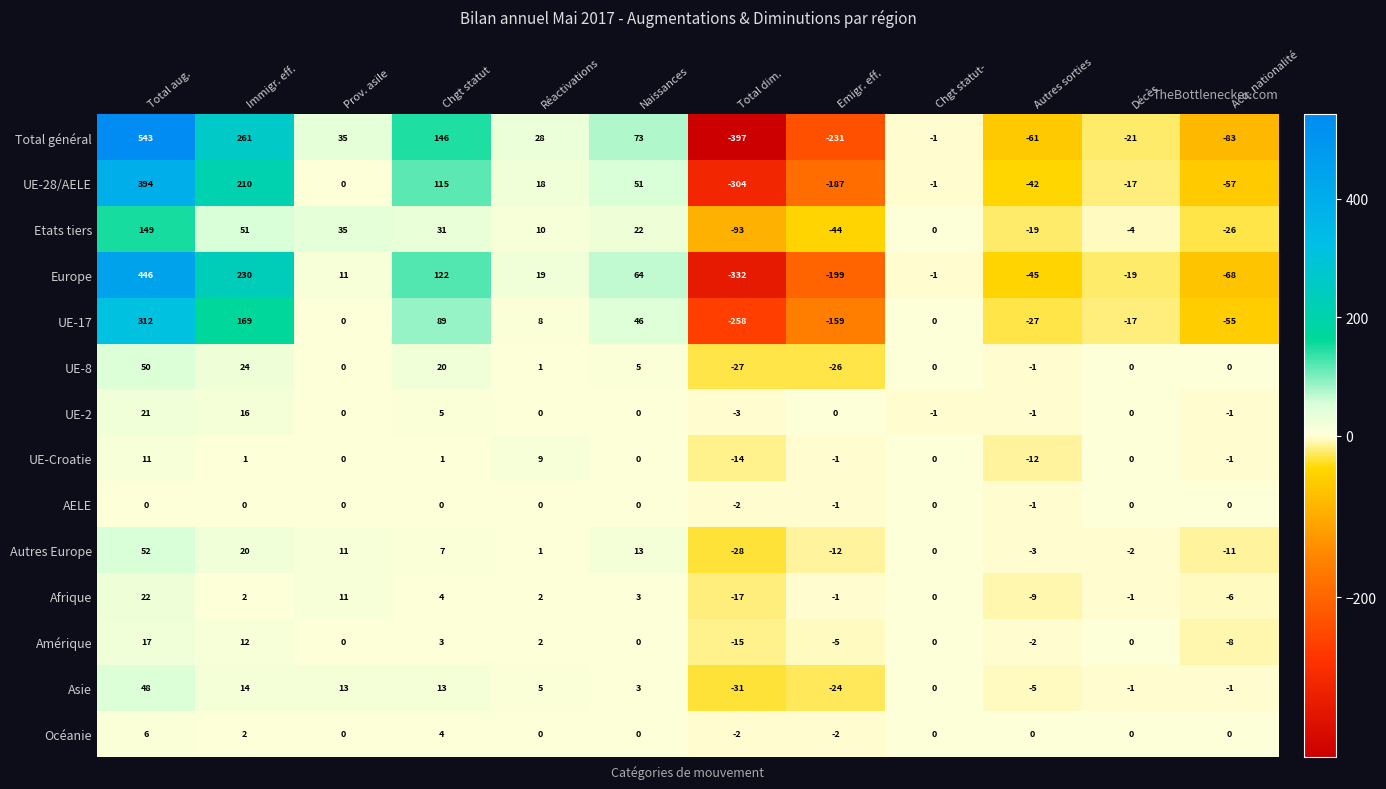

What is the spread (max minus min) of values at Décès?

21